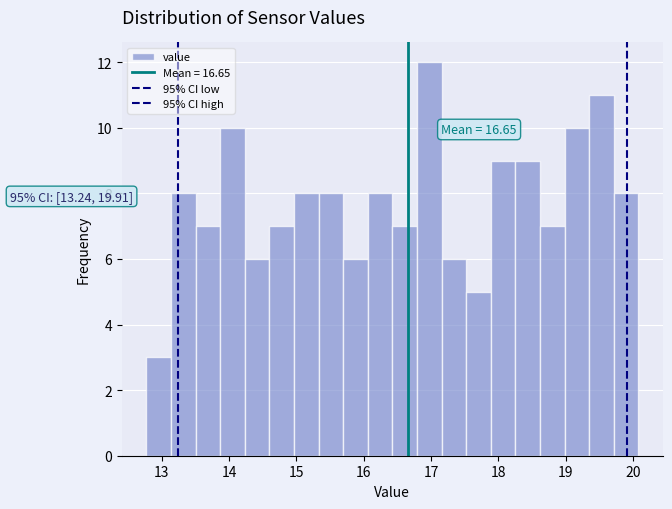

Around what value on the x-axis is the tallest bar? Give the approximate position of its centre, as read against the axis.

17.0